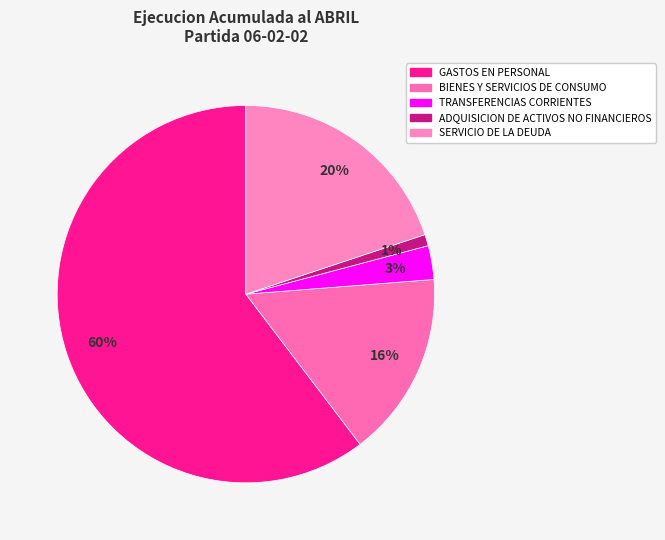

True or false: ADQUISICION DE ACTIVOS NO FINANCIEROS accounts for 1% of the total.

True